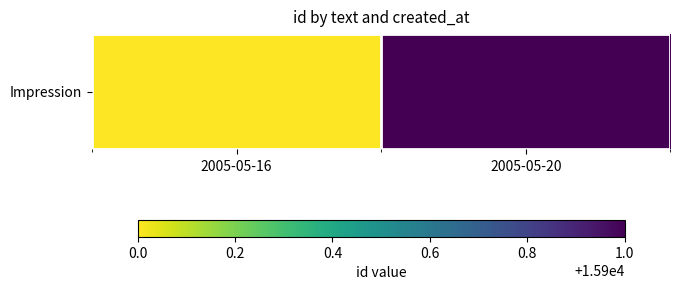

Is it true that the value at 2005-05-16 is 20959?

False